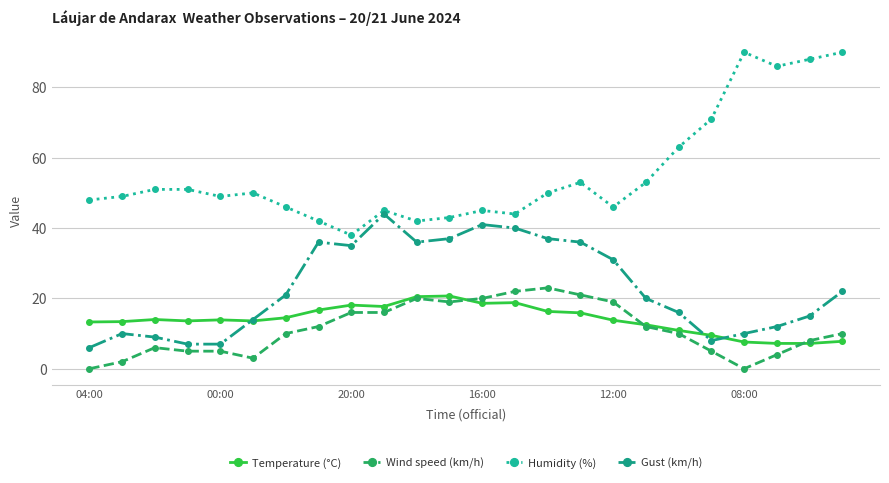

What is the value of the Humidity (%) point at the 7th from the left?

46.0